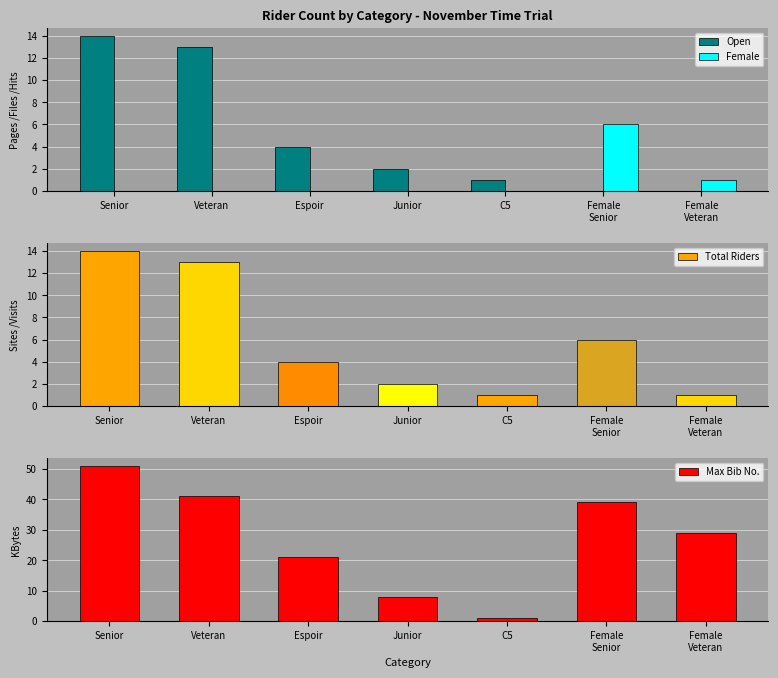

Rank the series by their maximum value, from lowest to highest.

Female, Open, Total Riders, Max Bib No.